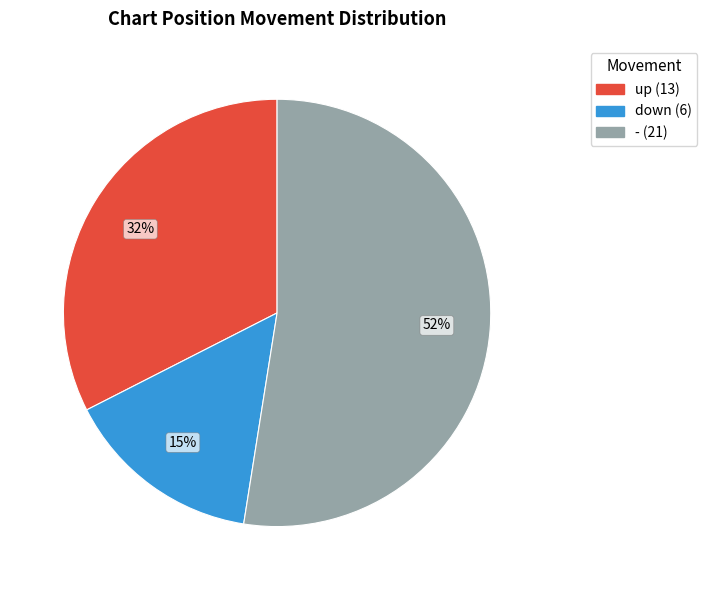

To the nearest percent, what percentage of the pie is down?

15%